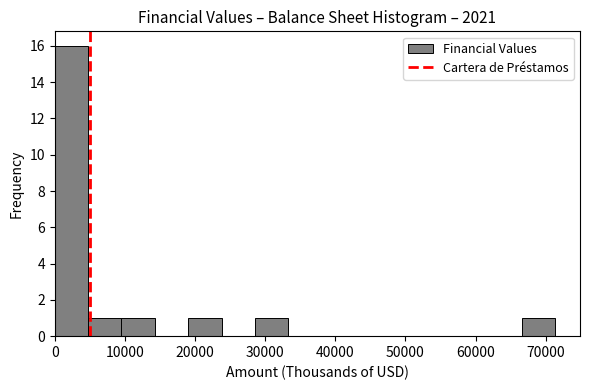

Reading left to right, transcribe this chart: for each bar, give the range it covers on the x-axis and its height. Neither the bar edges nor the heights are printed on the chart, so give them approximately, as read against the axes.

0 to 5000: 16
5000 to 10000: 1
10000 to 14000: 1
14000 to 19000: 0
19000 to 24000: 1
24000 to 29000: 0
29000 to 33000: 1
33000 to 38000: 0
38000 to 43000: 0
43000 to 48000: 0
48000 to 52000: 0
52000 to 57000: 0
57000 to 62000: 0
62000 to 67000: 0
67000 to 71000: 1